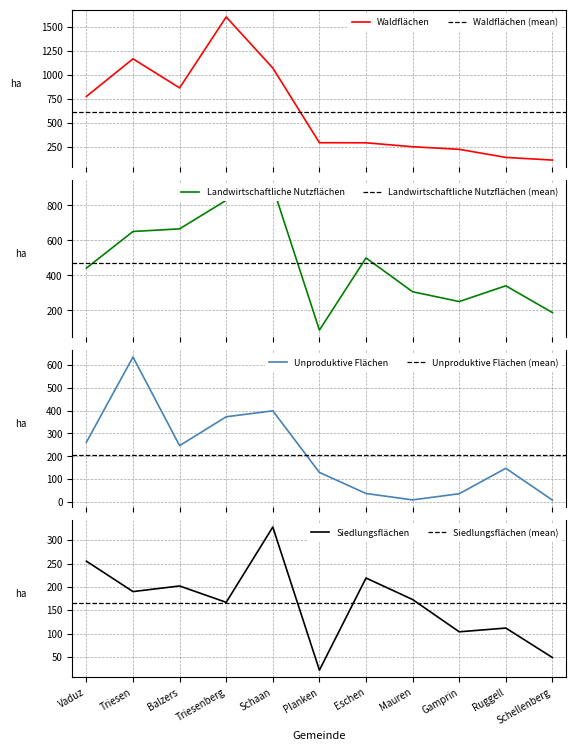

List the labels in order of Siedlungsflächen value, smallest first.

Planken, Schellenberg, Gamprin, Ruggell, Triesenberg, Mauren, Triesen, Balzers, Eschen, Vaduz, Schaan